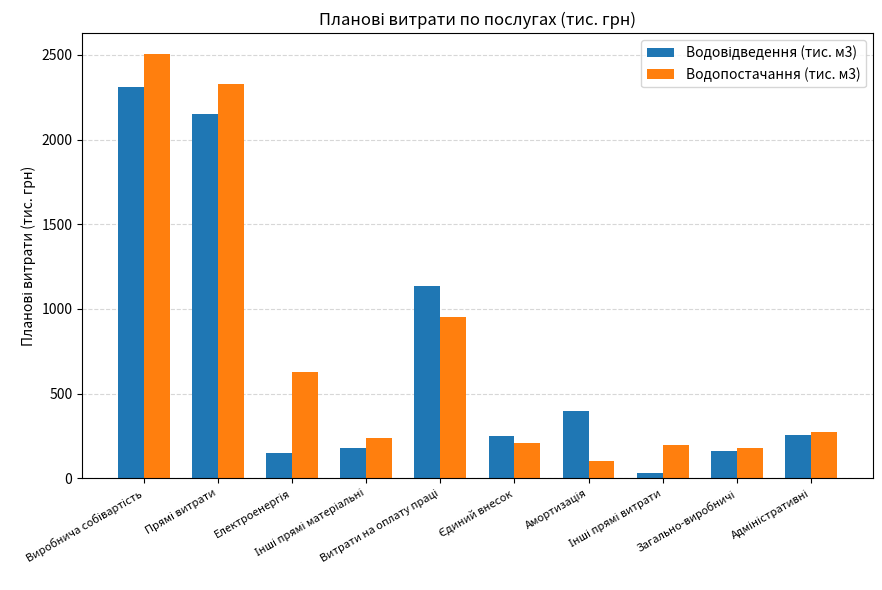

What is the maximum value shown in the chart?

2502.6